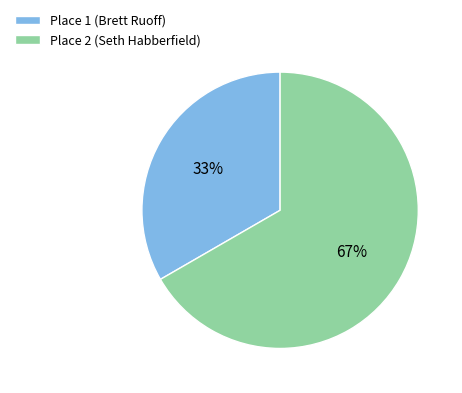

To the nearest percent, what is the combined percentage of Place 2 (Seth Habberfield) and Place 1 (Brett Ruoff)?

100%